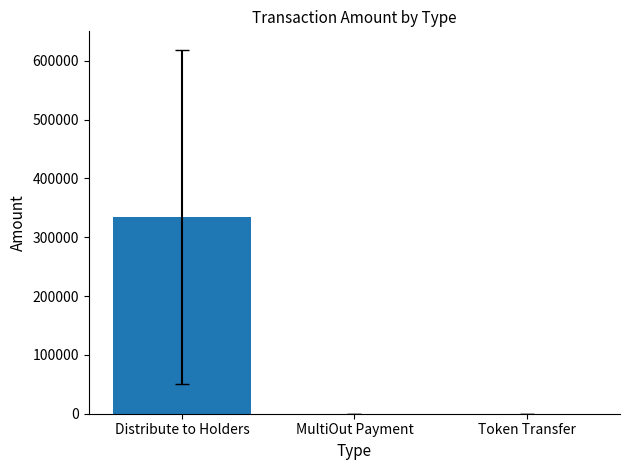

Count the number of categories in the chart.

3